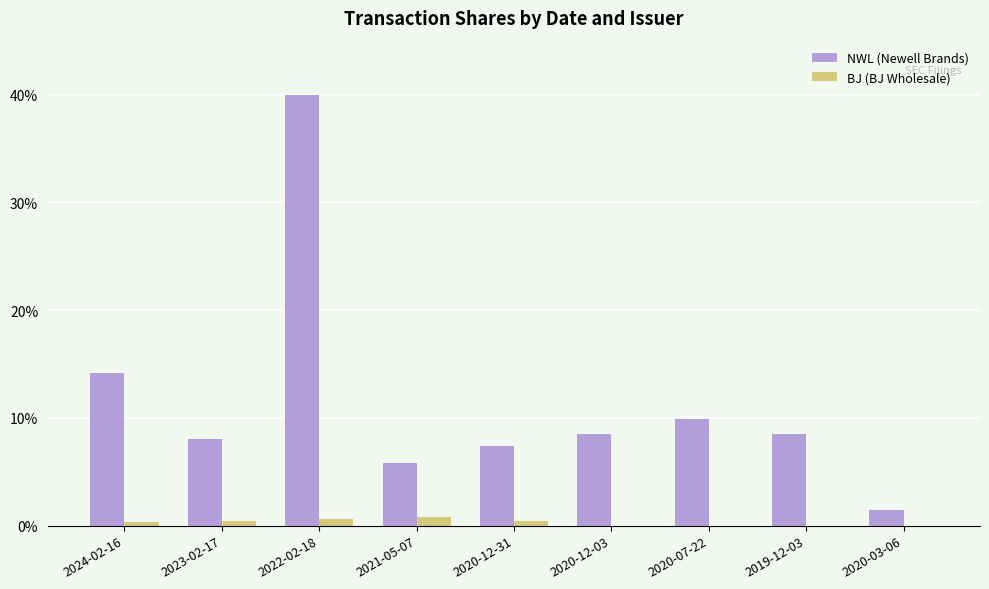

At which label is NWL (Newell Brands) closest to 20?

2024-02-16